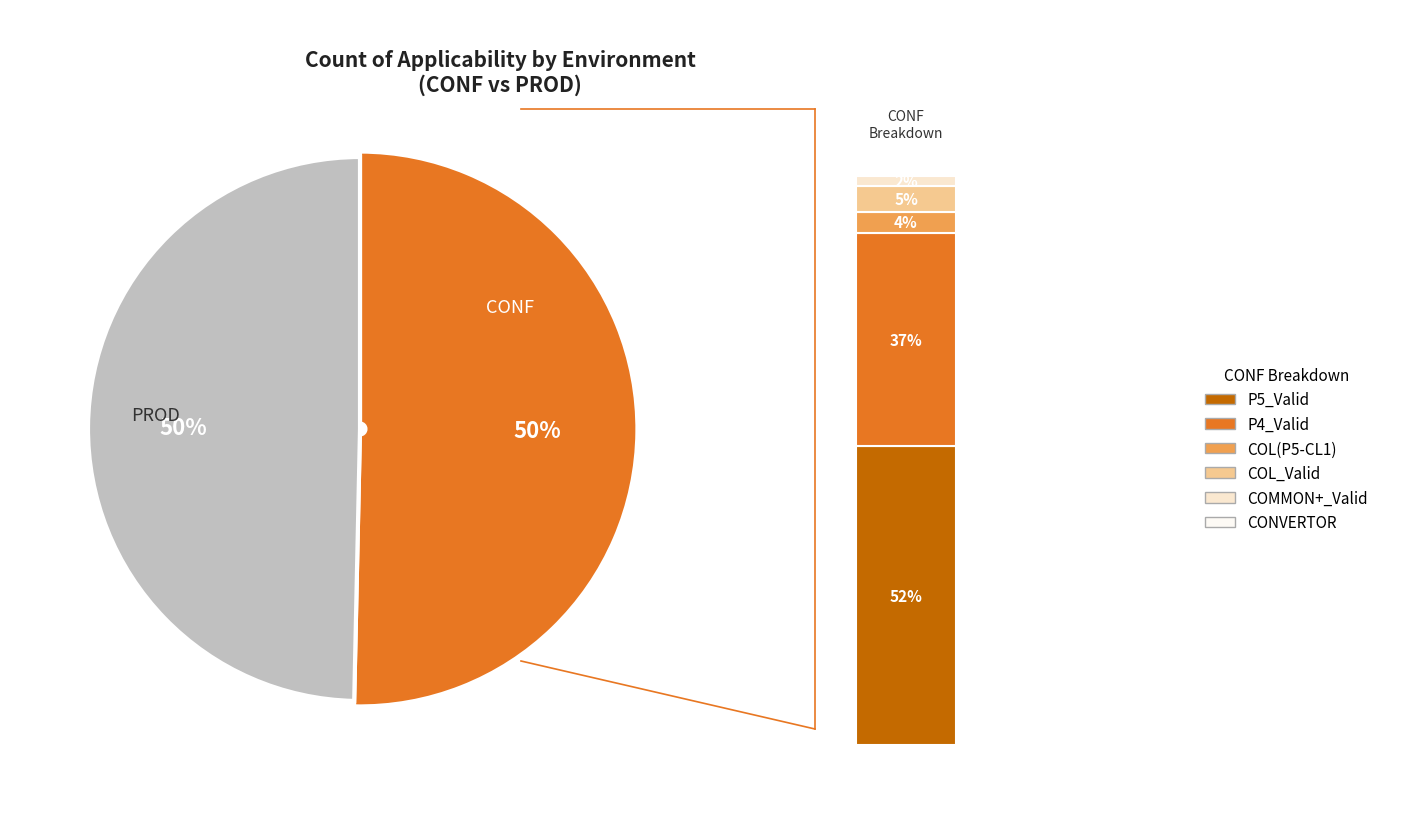

What percentage is NOT represented by PROD?

50.3%